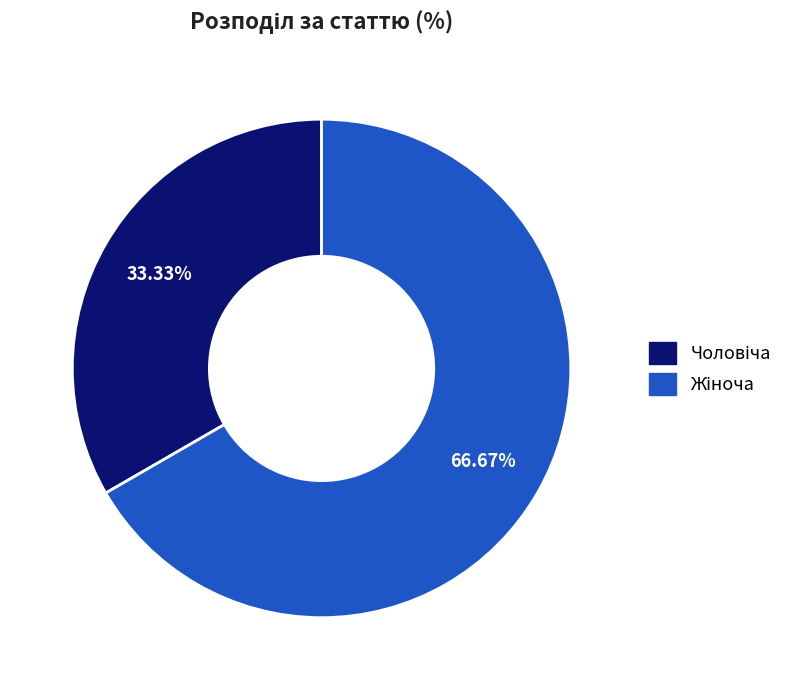

Is there any slice that represents more than half of the pie?

Yes